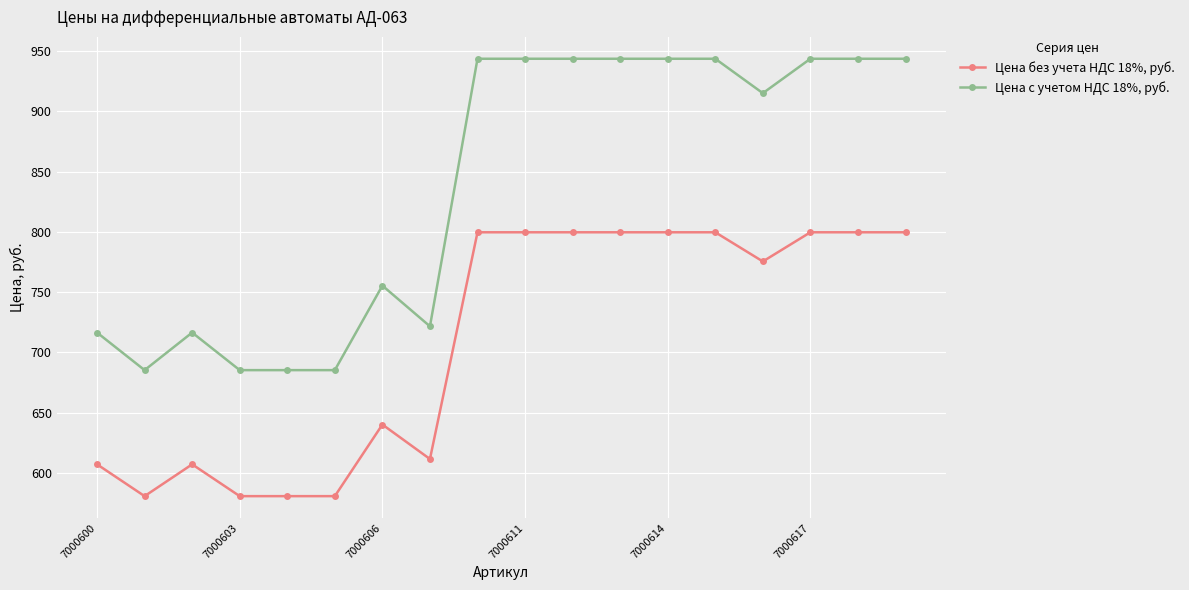

True or false: Цена без учета НДС 18%, руб. has more than 0 interior local peaks.

True